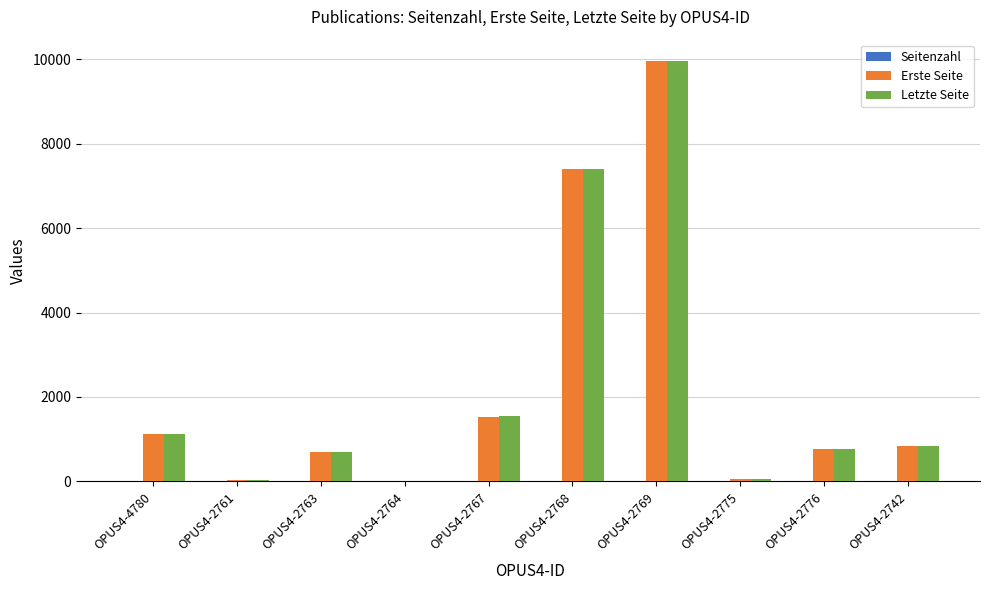

What is the greatest value displayed?

9963